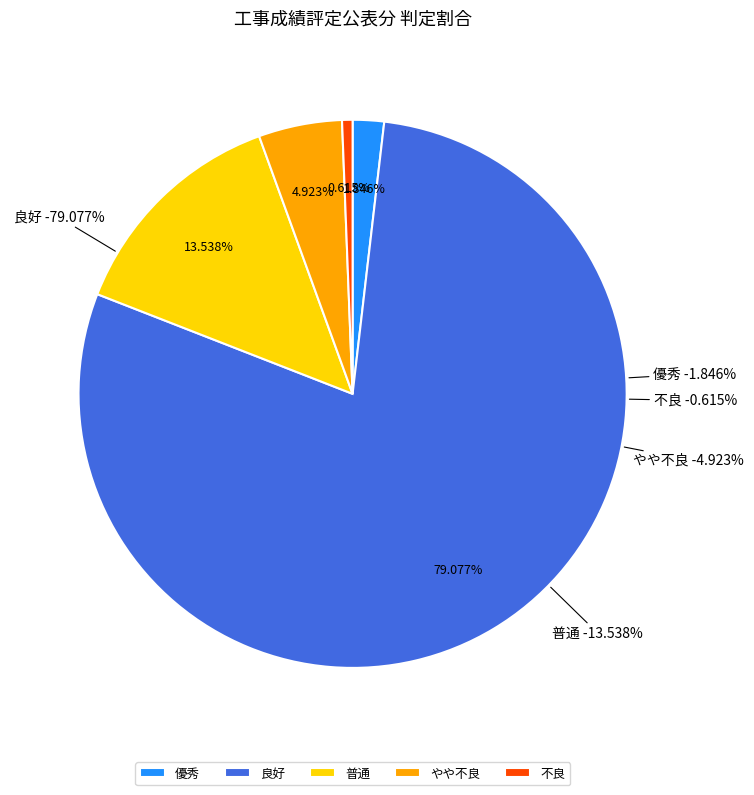

True or false: 良好 accounts for 79% of the total.

True